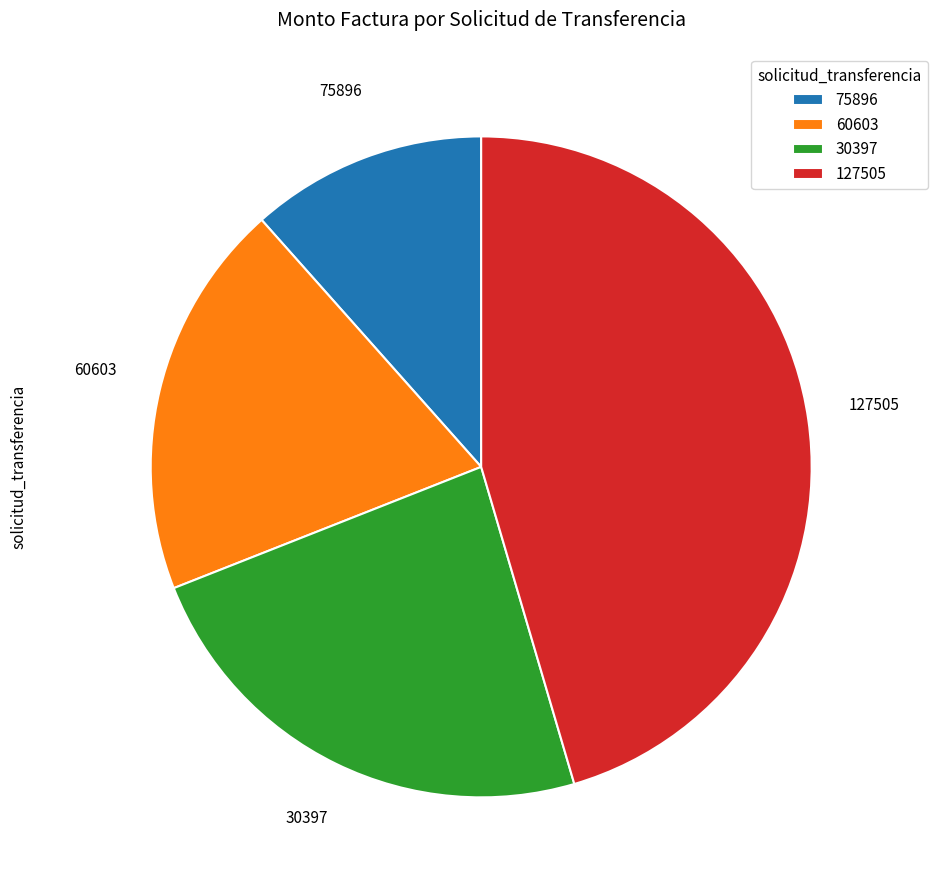

What is the largest slice in the pie chart?

127505